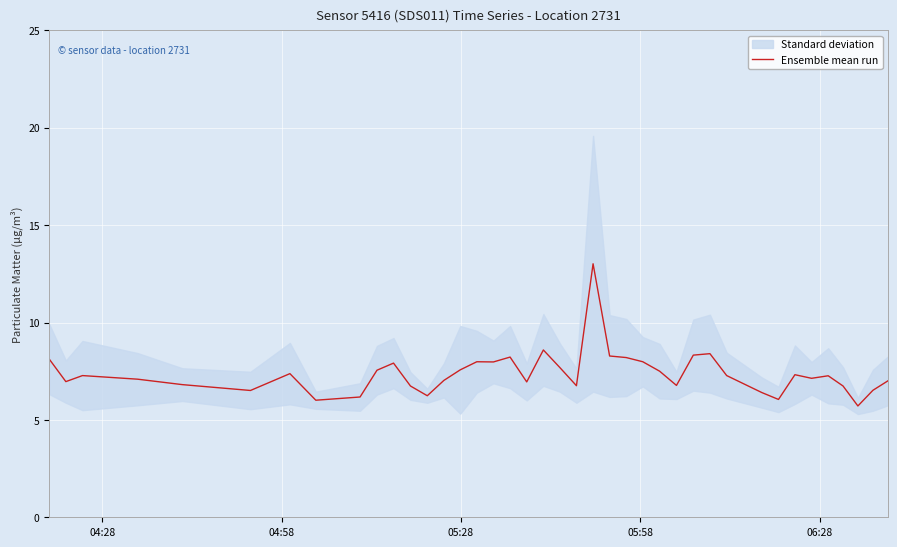

Reading left to right, what are all the values shown in this chart?

8.1	7.0	7.3	7.1	6.8	6.5	7.4	6.0	6.2	7.6	7.9	6.7	6.2	7.0	7.6	8.0	8.0	8.2	7.0	8.6	7.7	6.8	13.0	8.3	8.2	8.0	7.5	6.8	8.3	8.4	7.3	6.4	6.1	7.3	7.1	7.3	6.7	5.7	6.5	7.0